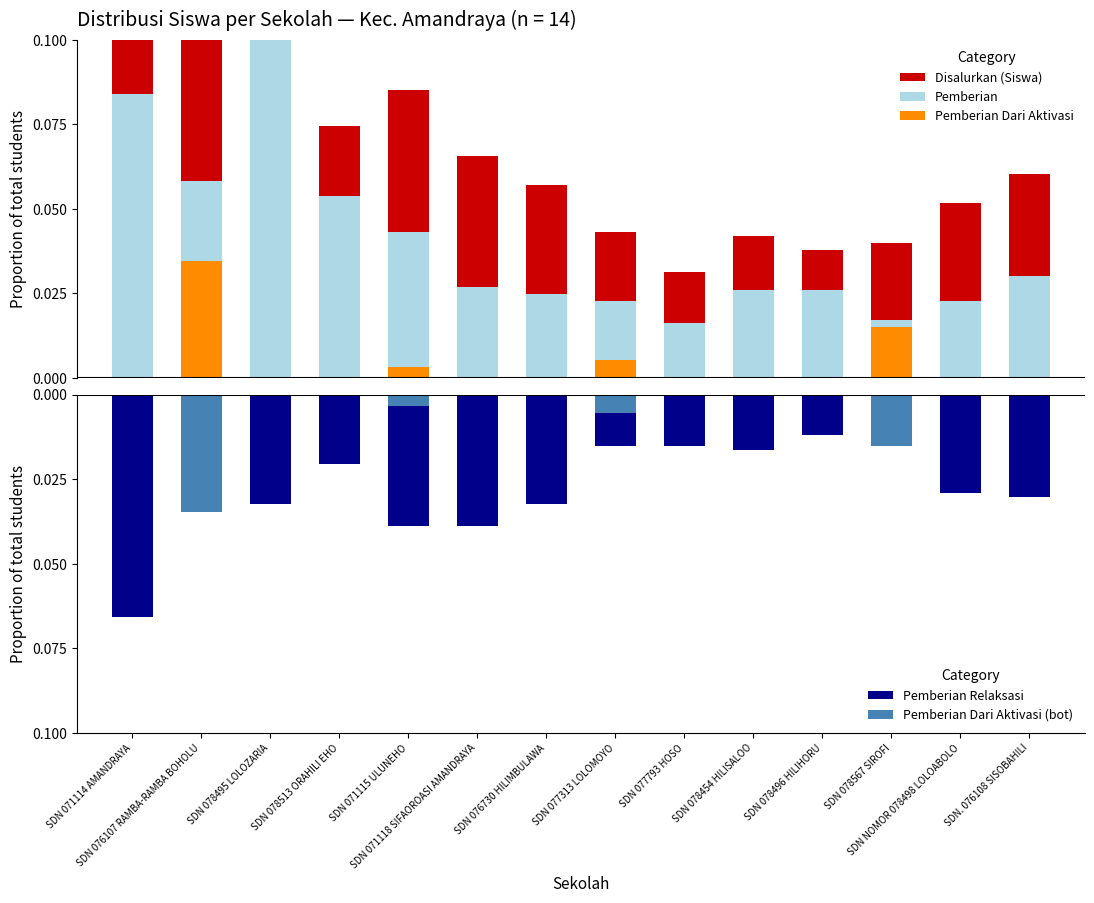

Are the bars horizontal?

No